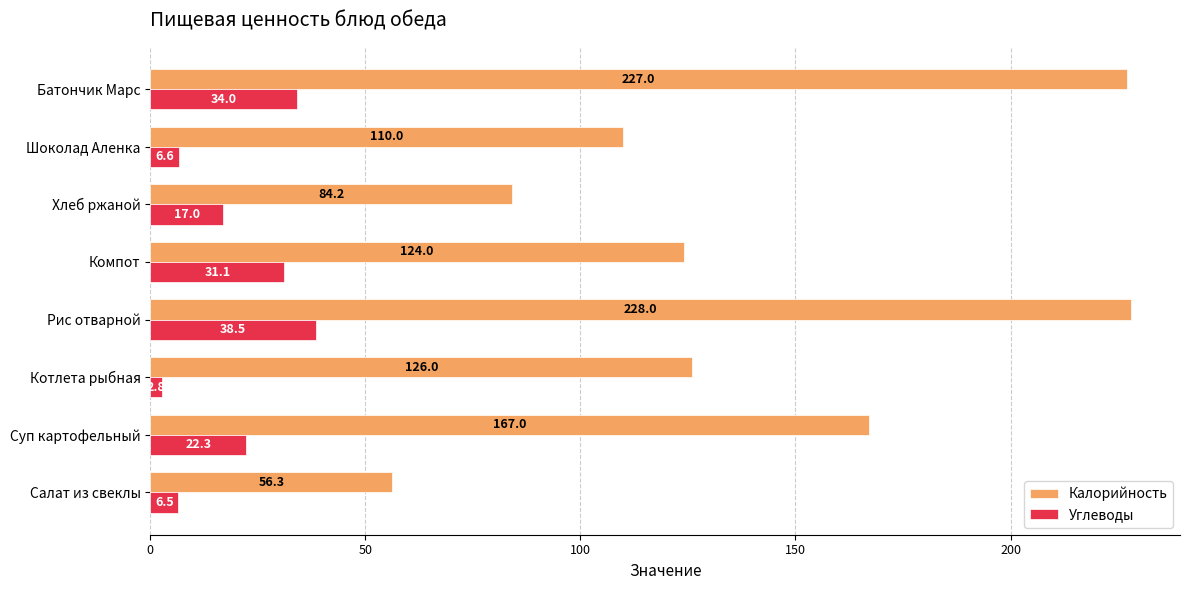

Which series has the largest total across all categories?

Калорийность